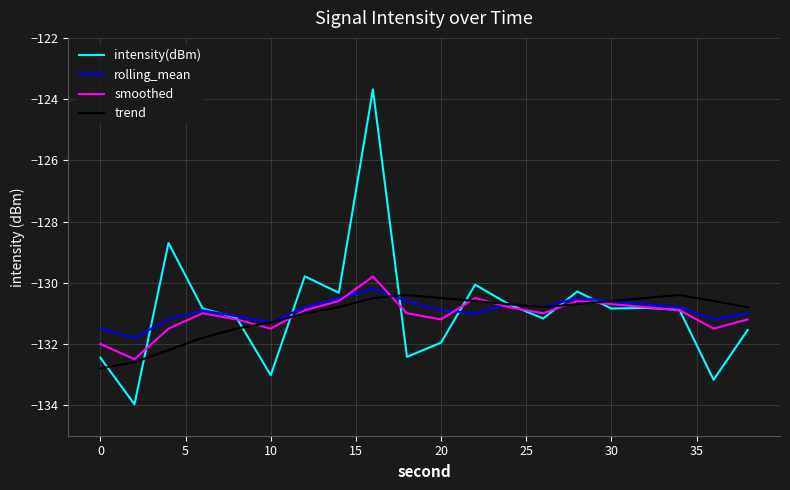

What is the greatest value displayed?

-123.7